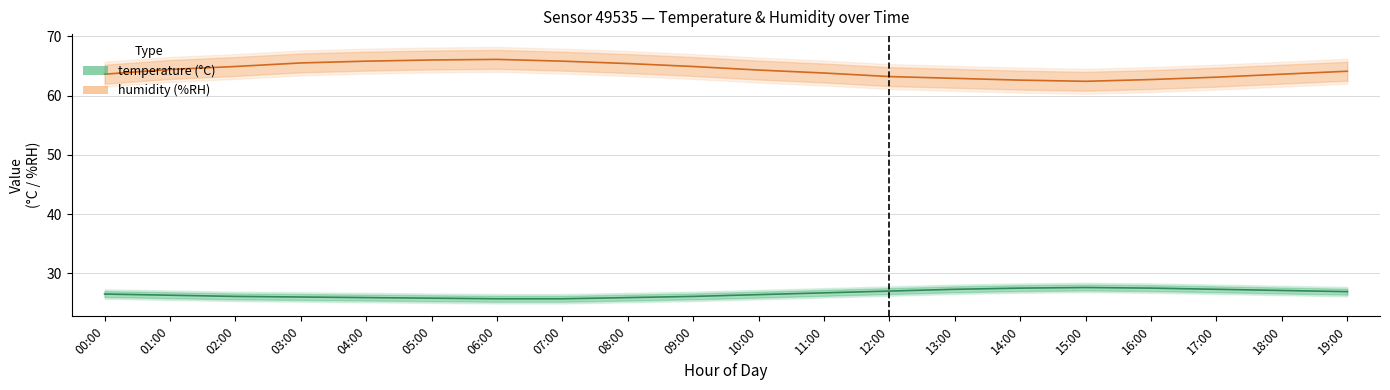

What is the difference between the second highest and second lowest values in the humidity series?

3.4